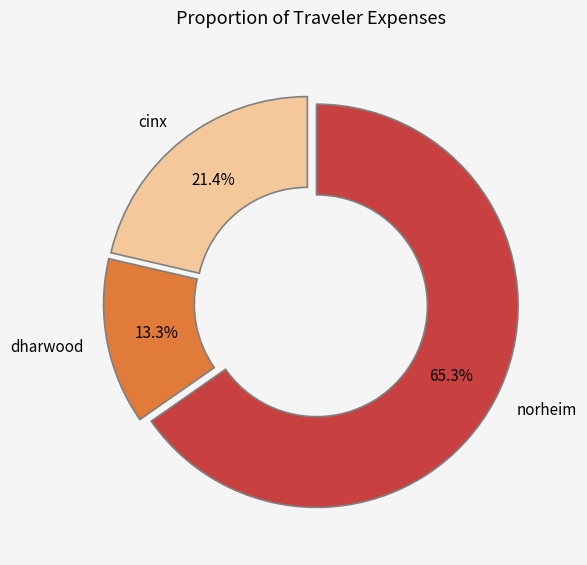

How many slices are in this pie chart?

3